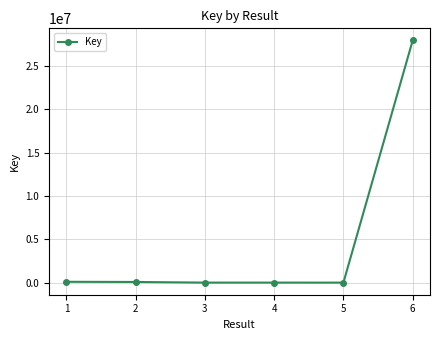

What is the maximum value shown in the chart?

27954771